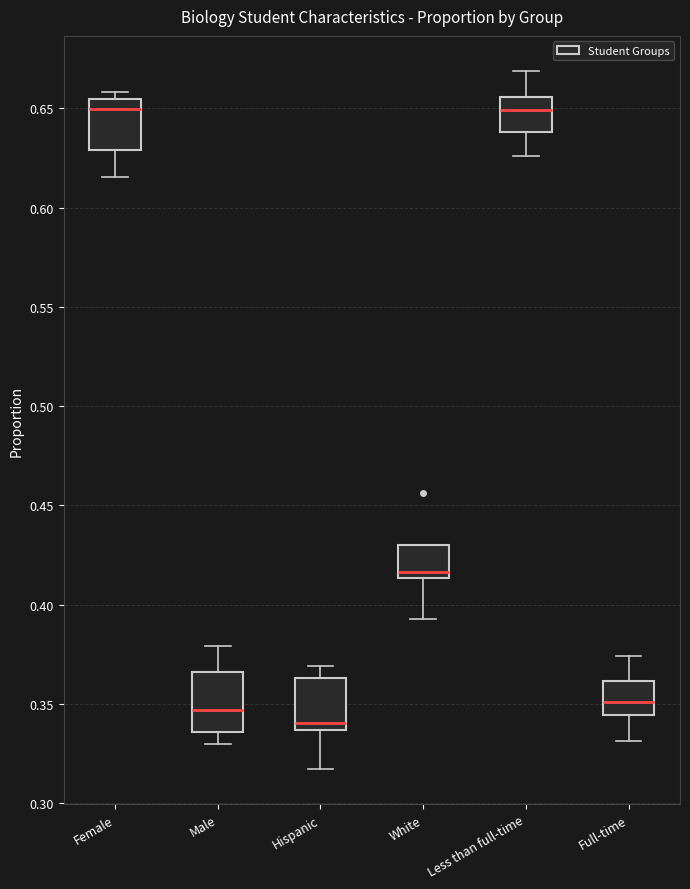

Reading left to right, read every box against the y-axis: the position of its median line, the range the box covers, and the ends of its whiskers. The values are not printed on the chart, so give them approximately, as read against the axis.

Female: median 0.650, box 0.630 to 0.655, whiskers 0.615 to 0.660
Male: median 0.345, box 0.335 to 0.365, whiskers 0.330 to 0.380
Hispanic: median 0.340, box 0.335 to 0.365, whiskers 0.315 to 0.370
White: median 0.415 (just above the box's lower edge), box 0.415 to 0.430, whiskers 0.395 to 0.430
Less than full-time: median 0.650, box 0.640 to 0.655, whiskers 0.625 to 0.670
Full-time: median 0.350, box 0.345 to 0.360, whiskers 0.330 to 0.375